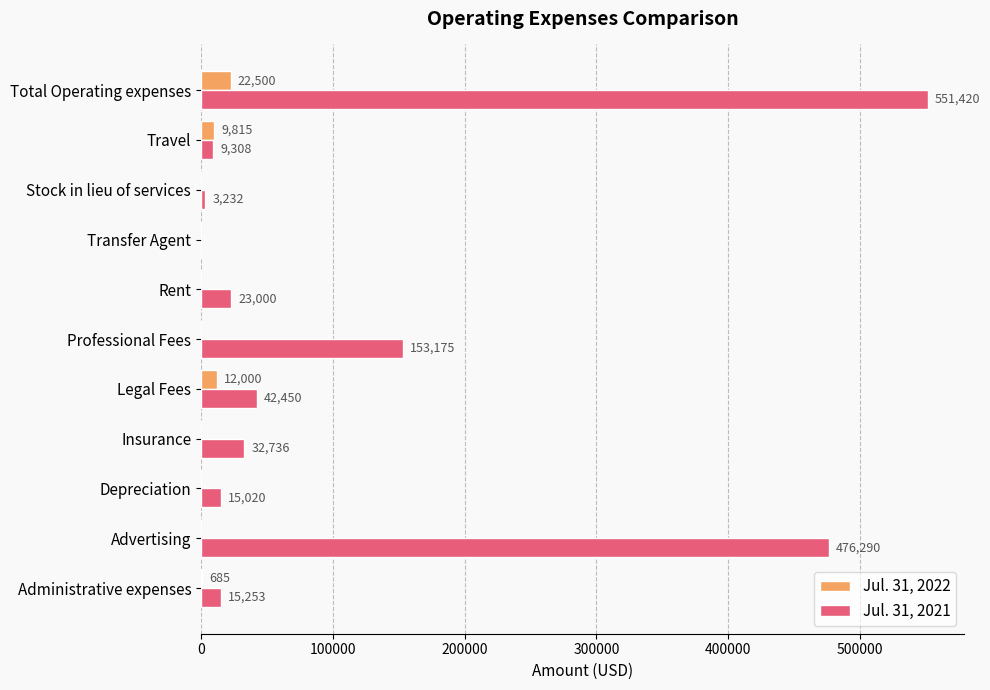

How many categories are shown in the chart?

11